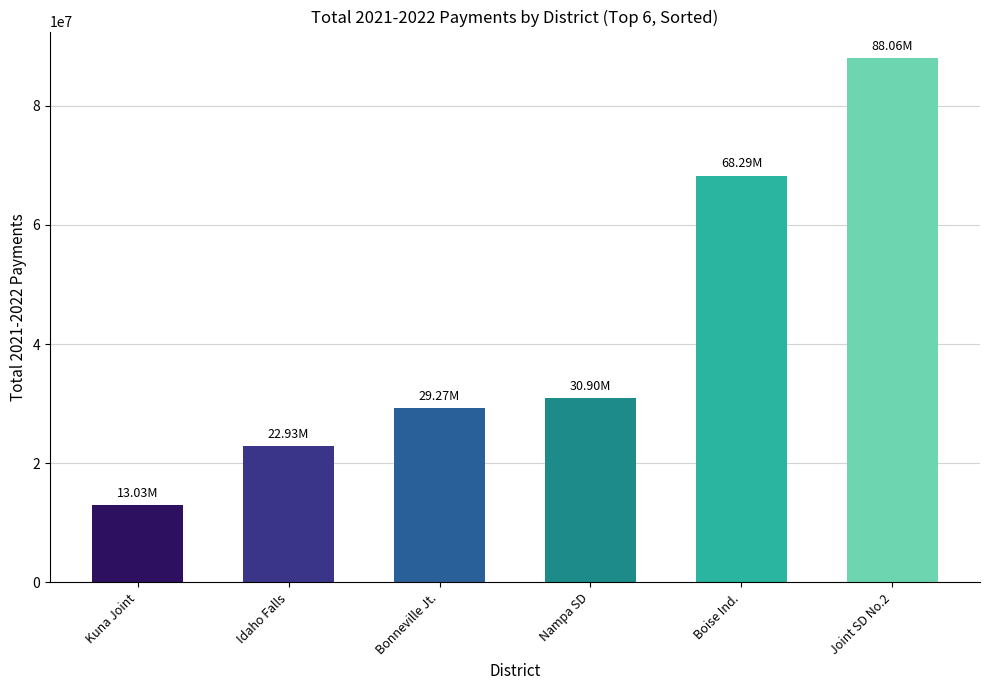

Does the chart contain any negative values?

No